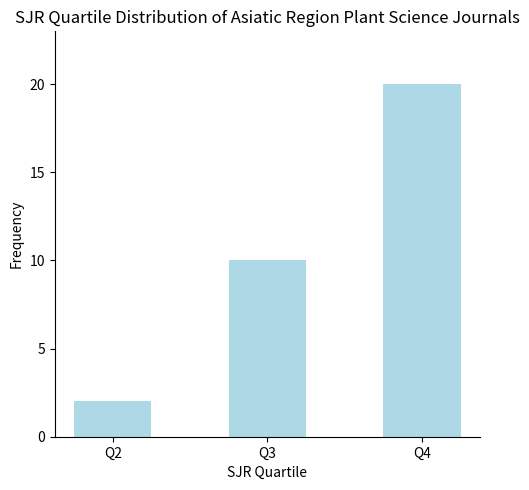

How many values are below 10?

1